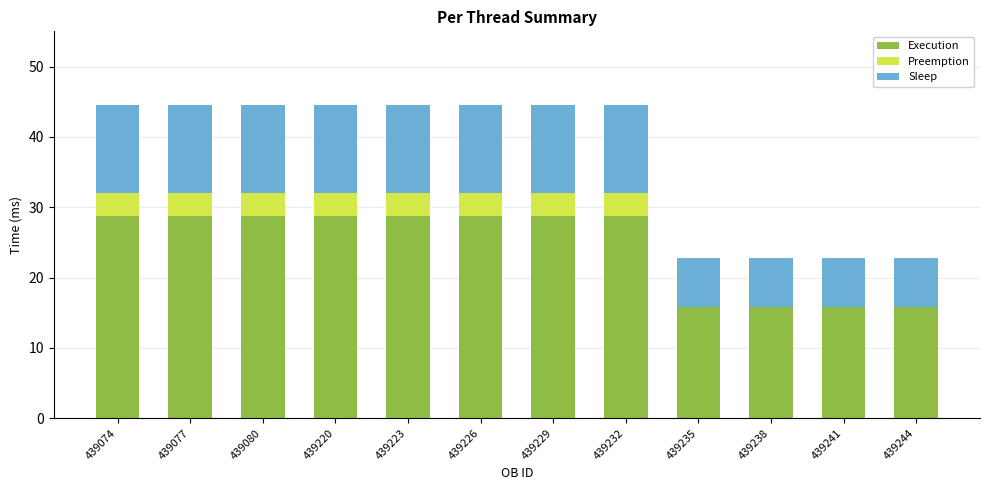

How many data points in Execution are above 28?

8